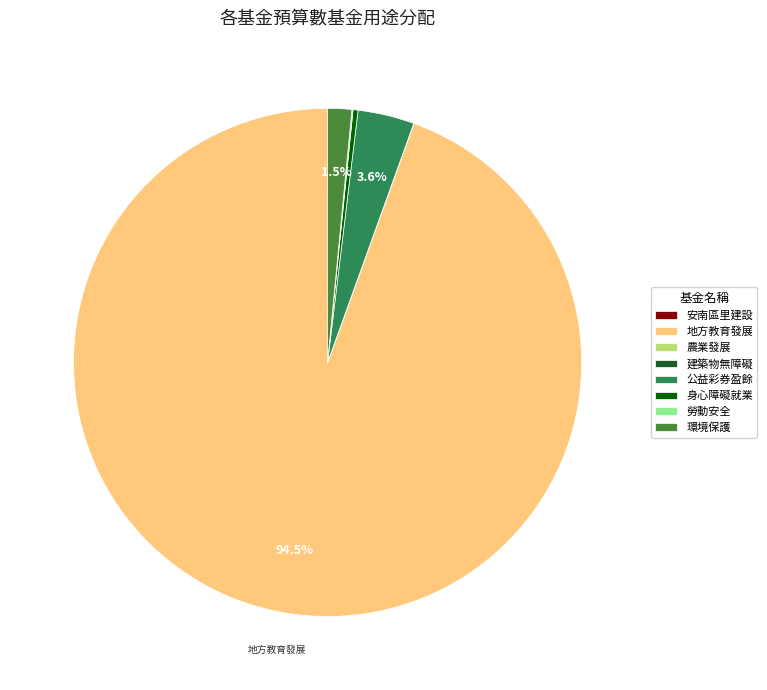

Is there any slice that represents more than half of the pie?

Yes